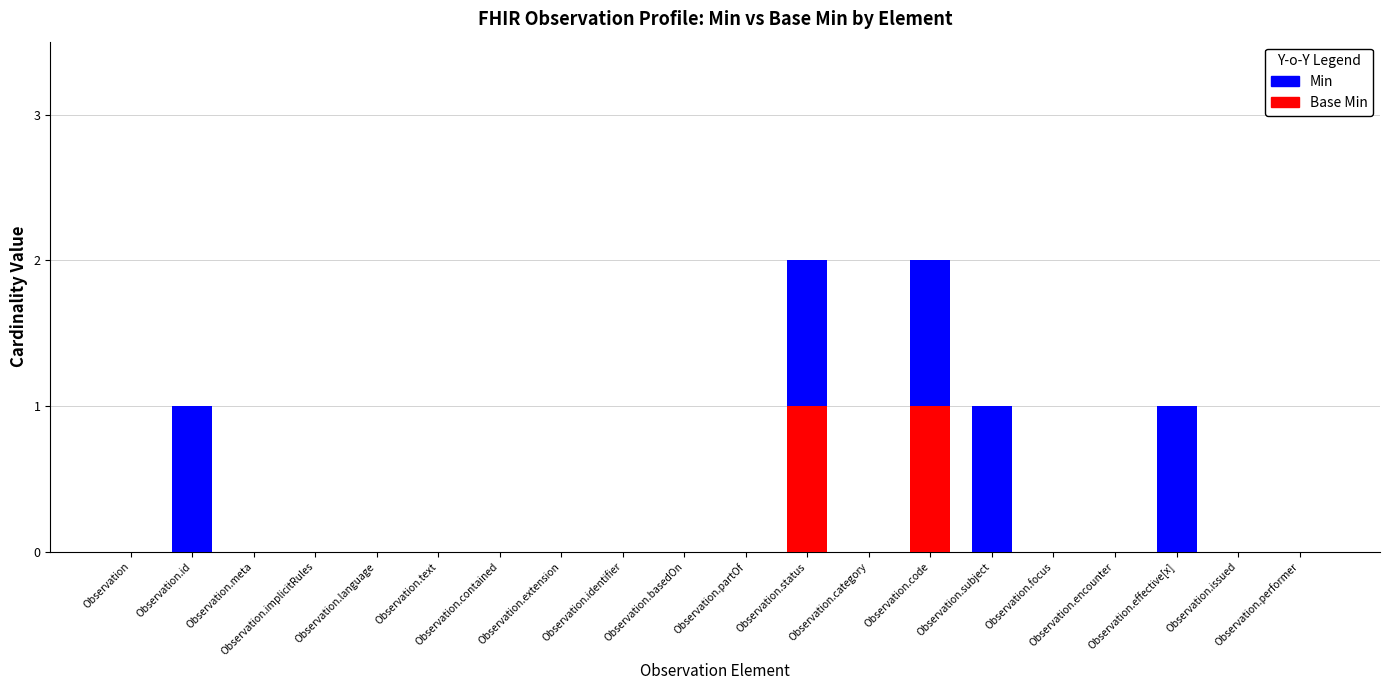

Count the Base Min values in the range 0 to 1.

20